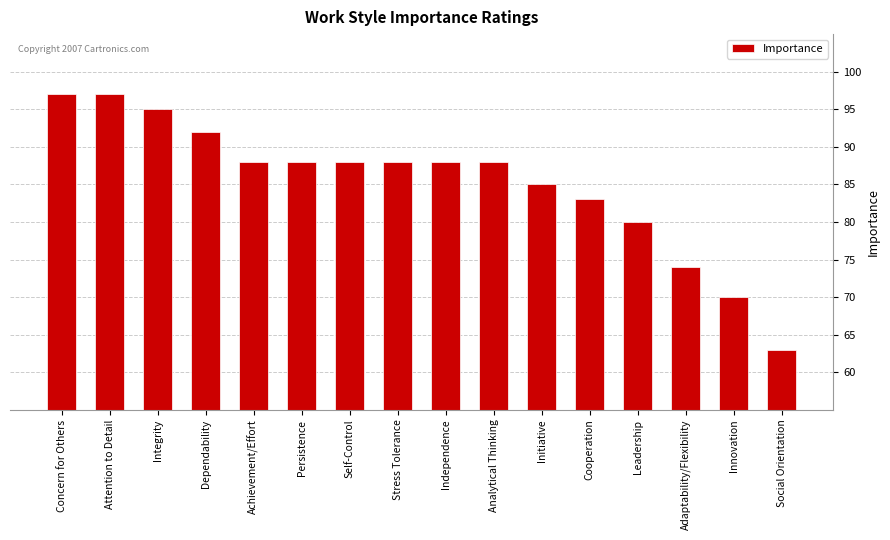

How many distinct data groups are displayed?

1